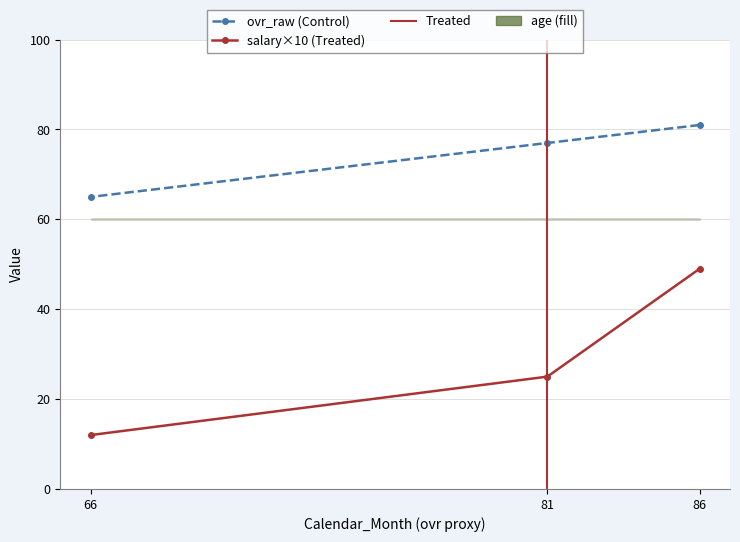

What is the value of the ovr_raw (Control) point at the 1st from the left?

65